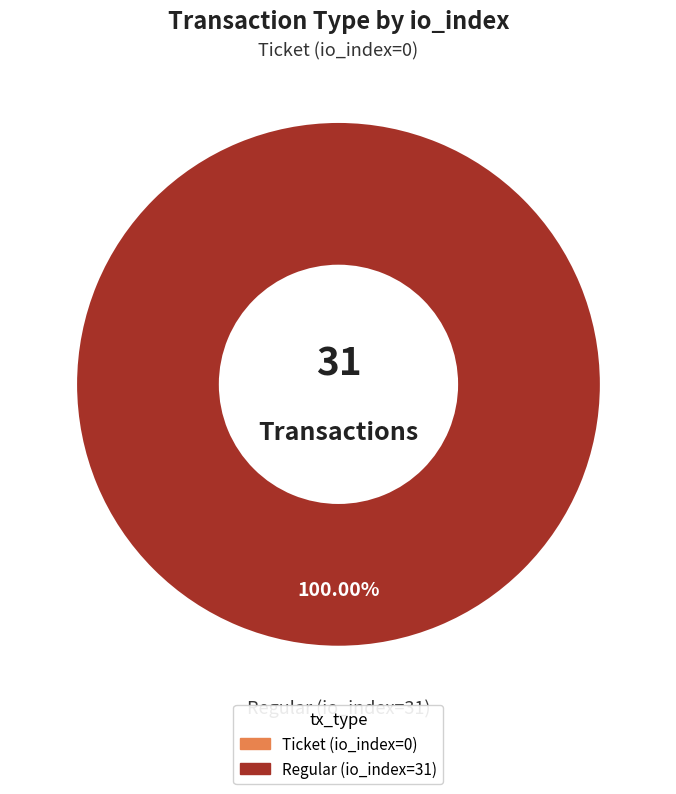

True or false: Ticket (io_index=0) accounts for 14% of the total.

False